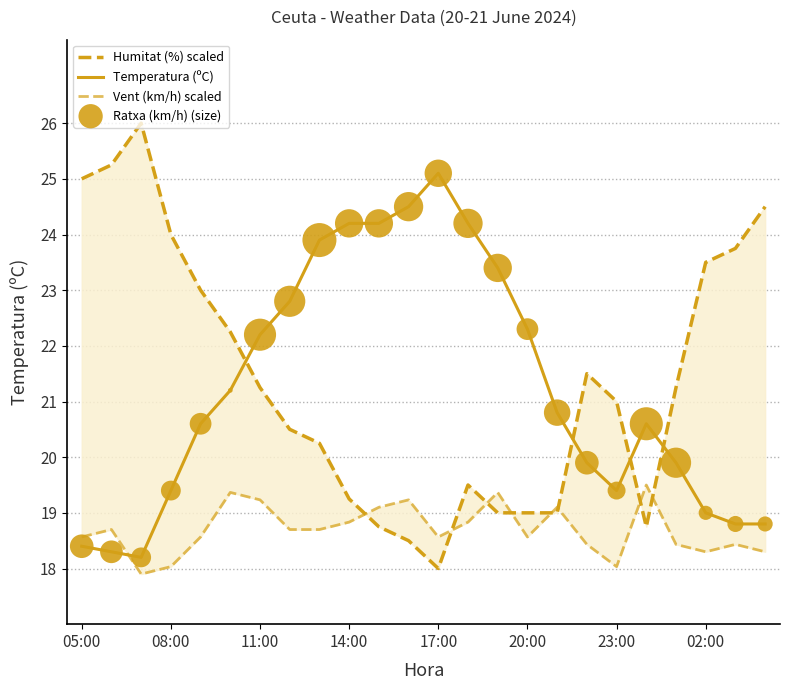

Which series has the largest Y range (max minus min)?

Humitat (%) scaled